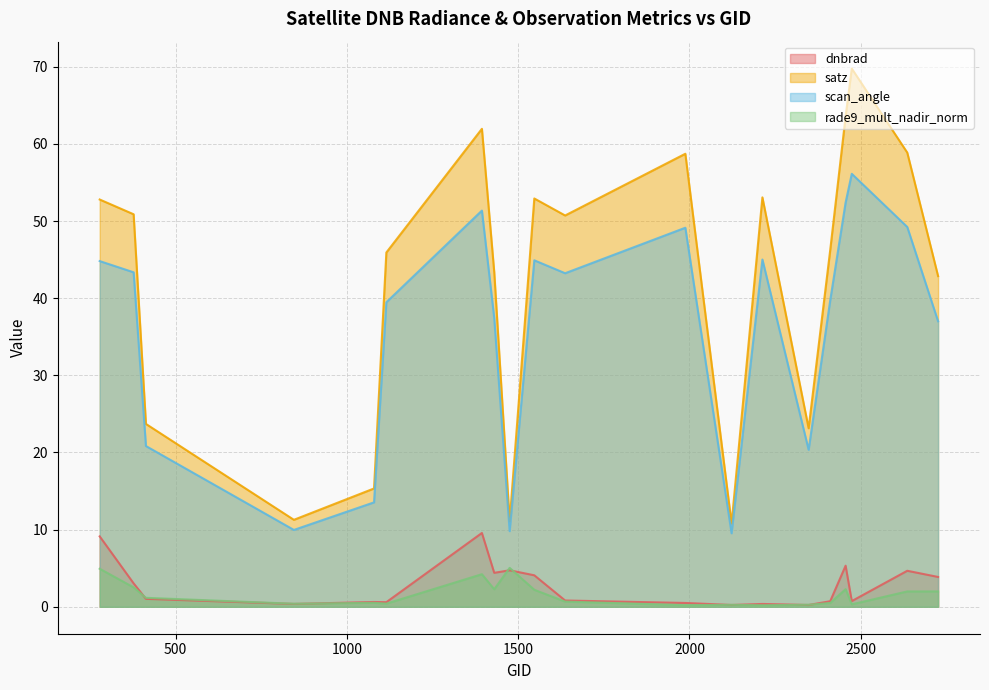

At which label does rade9_mult_nadir_norm first exceed 1?

278